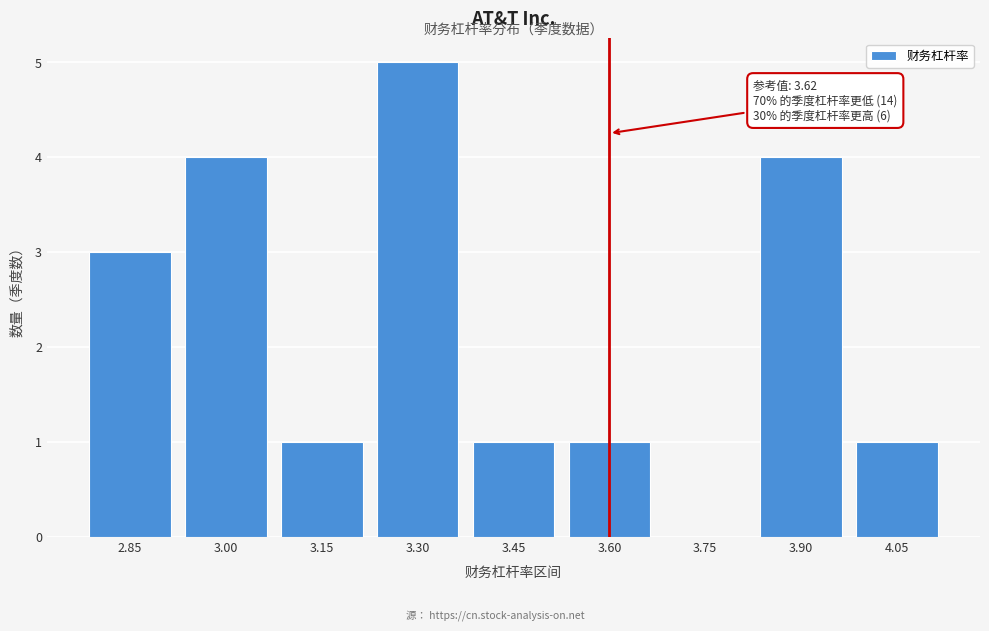

Reading left to right, transcribe all the data shown in this chart.

2.85=3	3.00=4	3.15=1	3.30=5	3.45=1	3.60=1	3.75=0	3.90=4	4.05=1